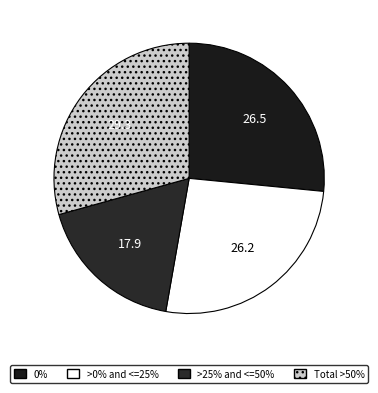

Is there a majority slice in this chart?

No